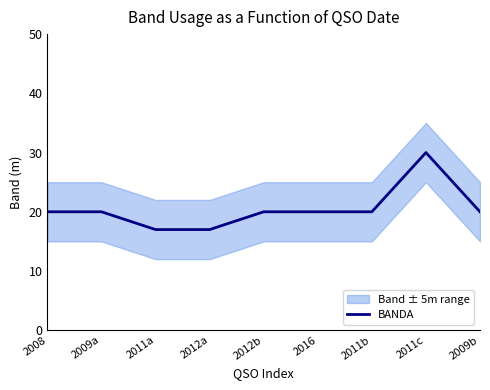

Reading left to right, list all the values displayed in this chart.

2008=20	2009a=20	2011a=17	2012a=17	2012b=20	2016=20	2011b=20	2011c=30	2009b=20